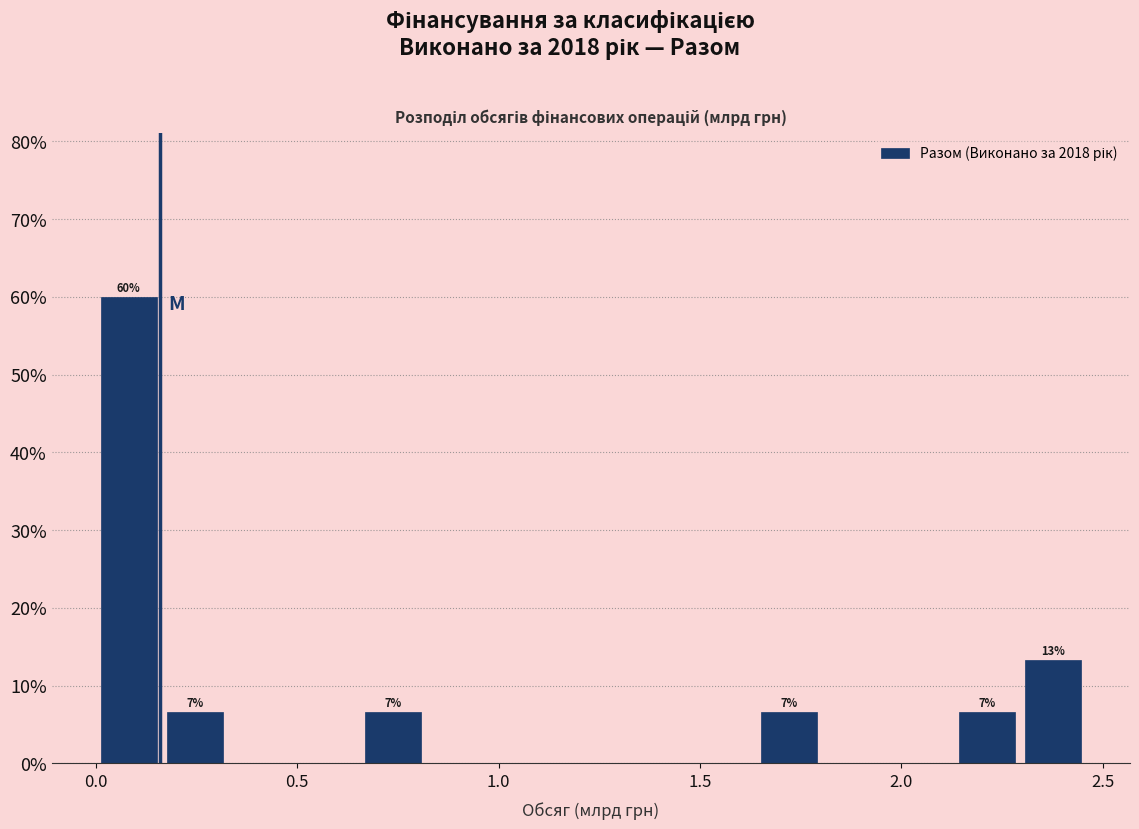

Around what value on the x-axis is the tallest bar? Give the approximate position of its centre, as read against the axis.

0.10